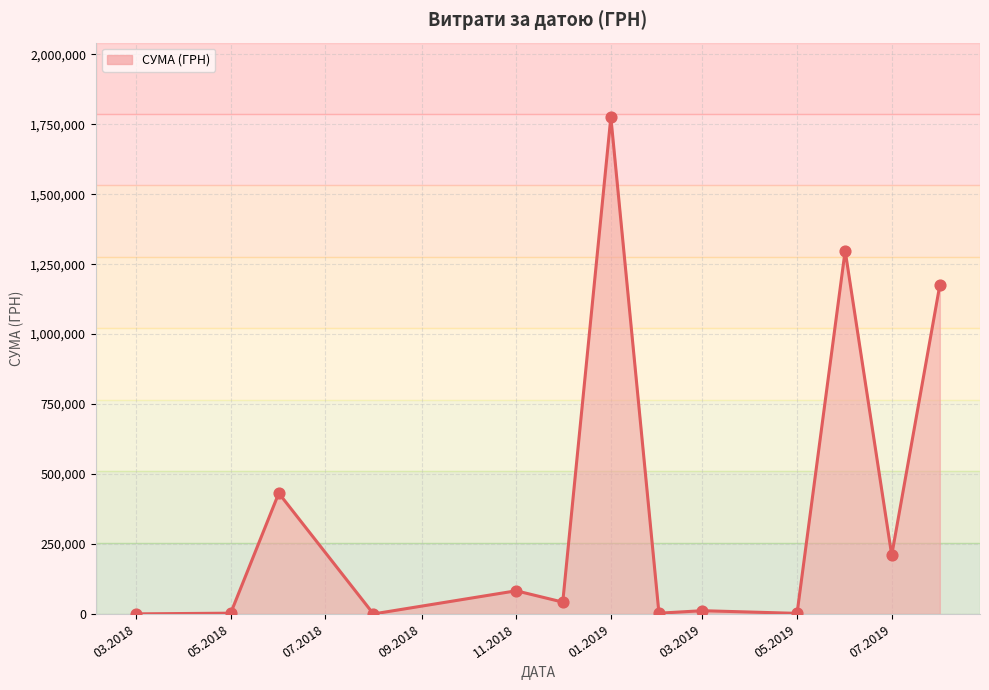

What is the difference between the maximum and minimum values?

1774787.7